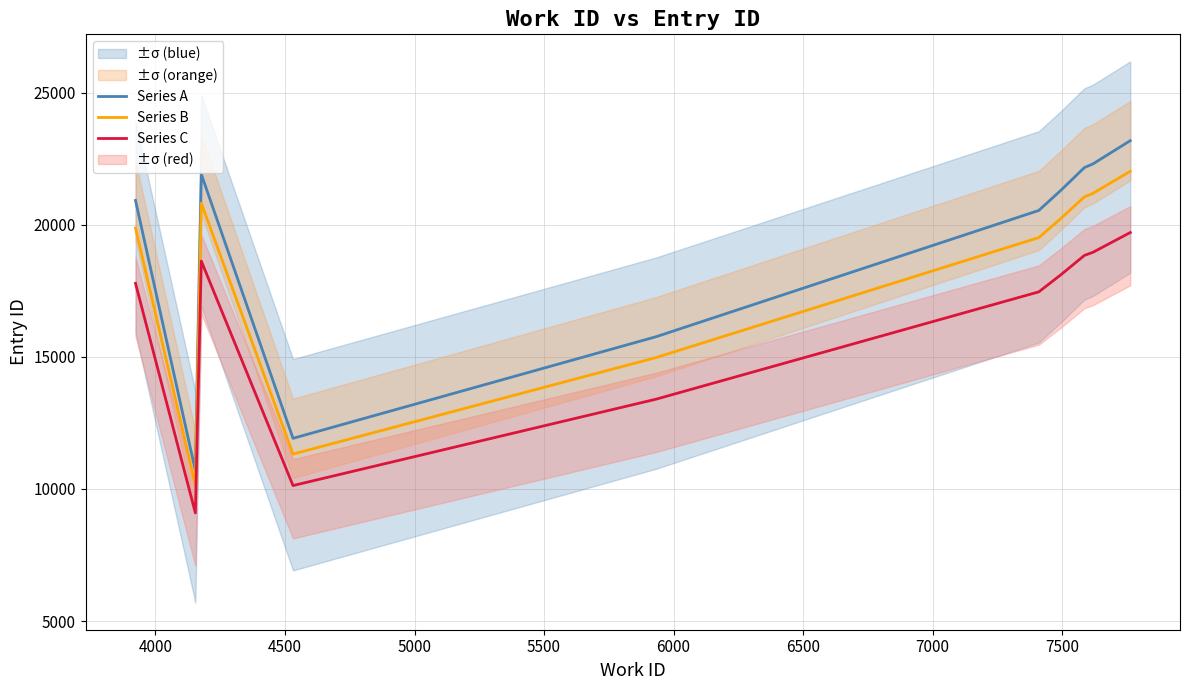

Reading right to left, transcribe all the data shown in this chart.

Series A: 23184.0	22304.0	22165.0	21302.0	20542.0	15764.0	11916.0	21912.0	10696.0	20921.0
Series B: 22024.8	21188.8	21056.8	20236.9	19514.9	14975.8	11320.2	20816.4	10161.2	19875.0
Series C: 19706.4	18958.4	18840.2	18106.7	17460.7	13399.4	10128.6	18625.2	9091.6	17782.8